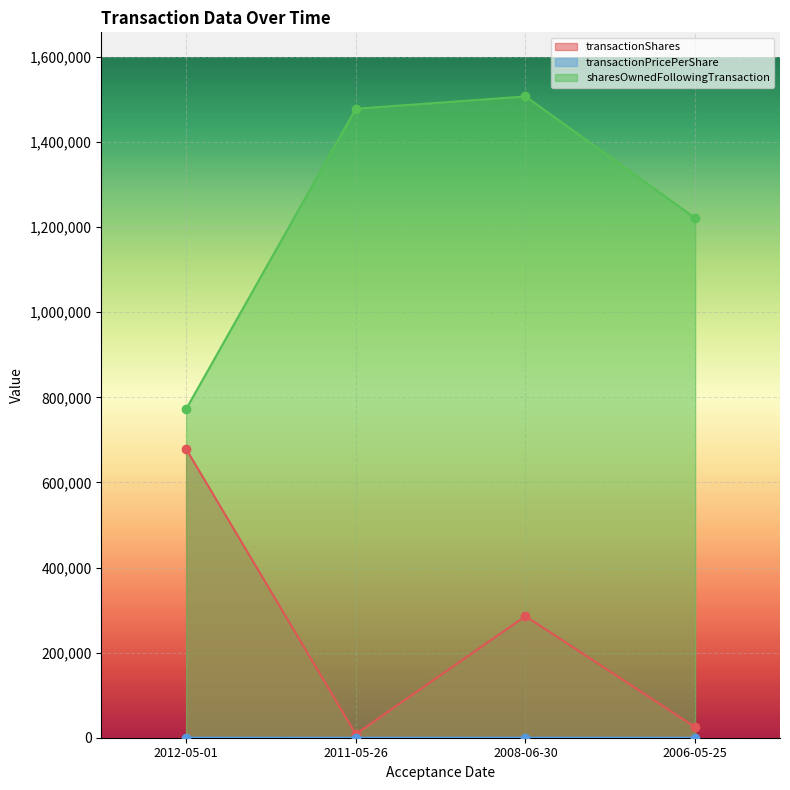

Reading left to right, list all the values displayed in this chart.

transactionShares: 678750.0	8496.0	285714.0	25000.0
transactionPricePerShare: 86.5	0.0	87.5	10.8
sharesOwnedFollowingTransaction: 772513.0	1478394.0	1507269.0	1221555.0